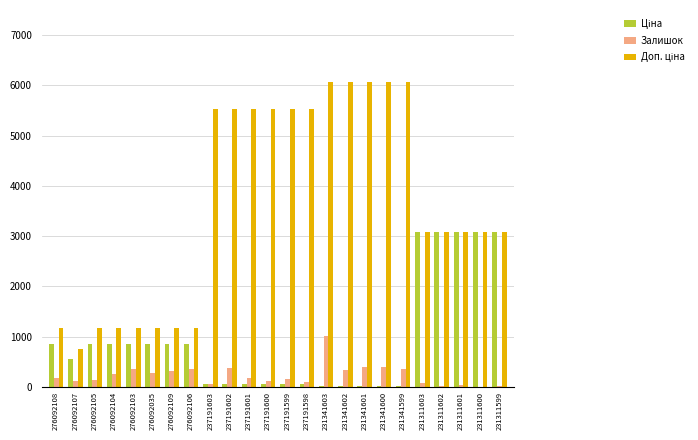

What is the average value of the Залишок series?

233.8